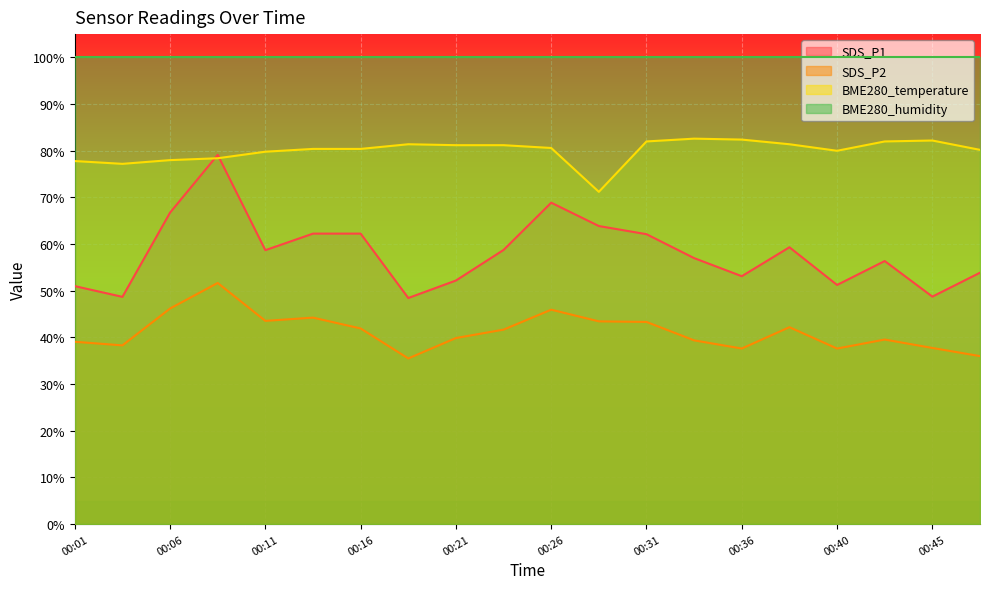

The value of BME280_temperature at 00:43 is 82.0. True or false?

True